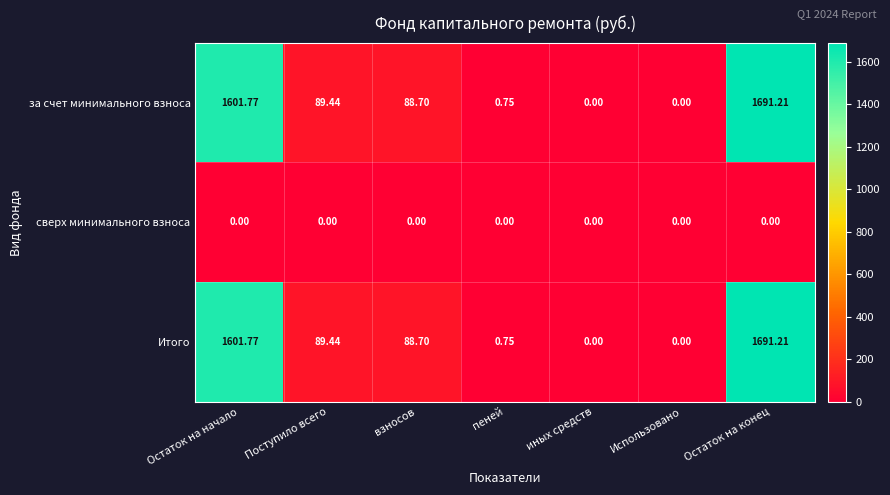

Where is Итого nearest to the value 845?

Поступило всего